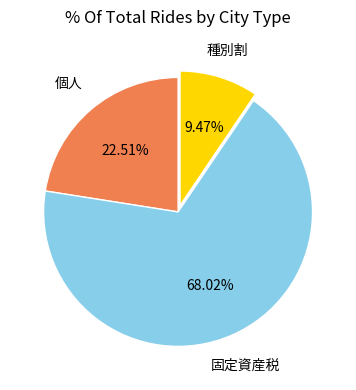

The 種別割 slice represents 3% of the pie. True or false?

False